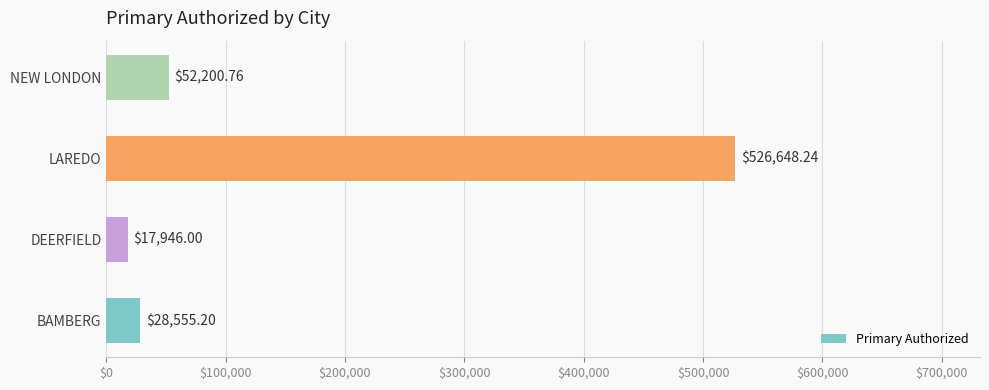

What is the maximum value shown in the chart?

526648.2